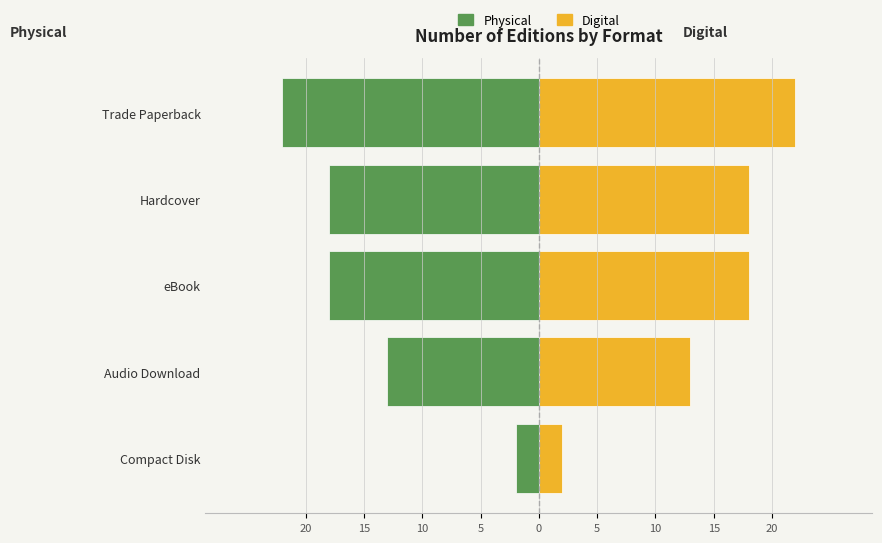

What is the value of the Physical bar at the 1st from the left?

-2